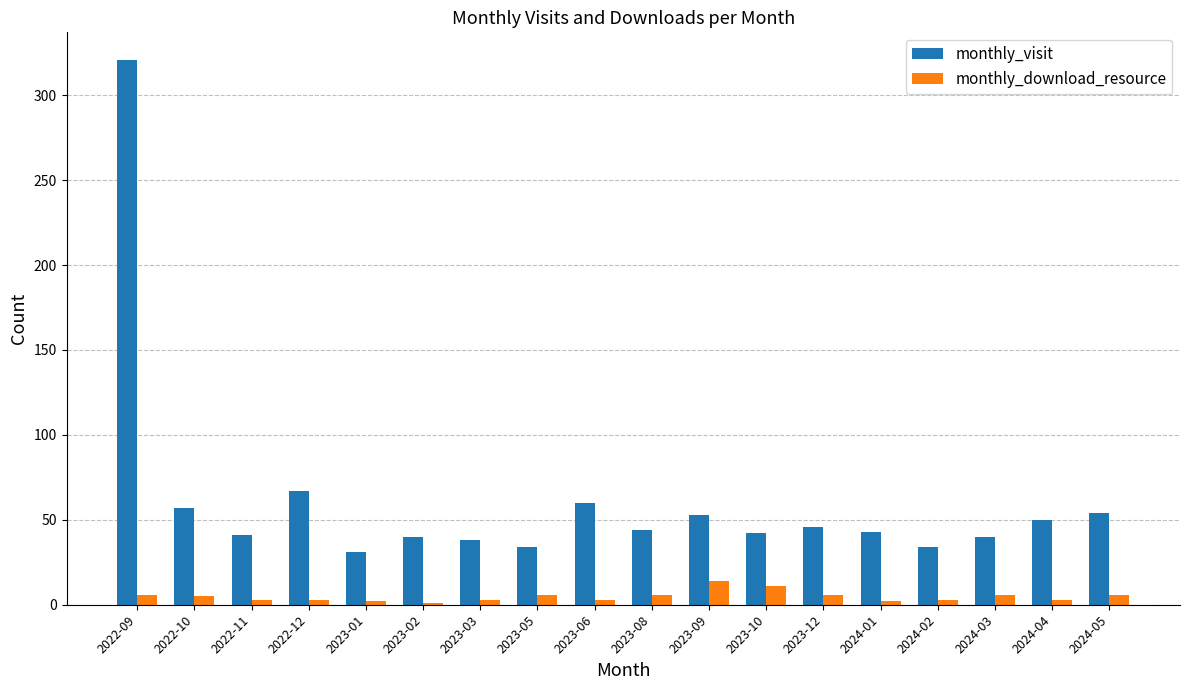

Which series has the largest total across all categories?

monthly_visit